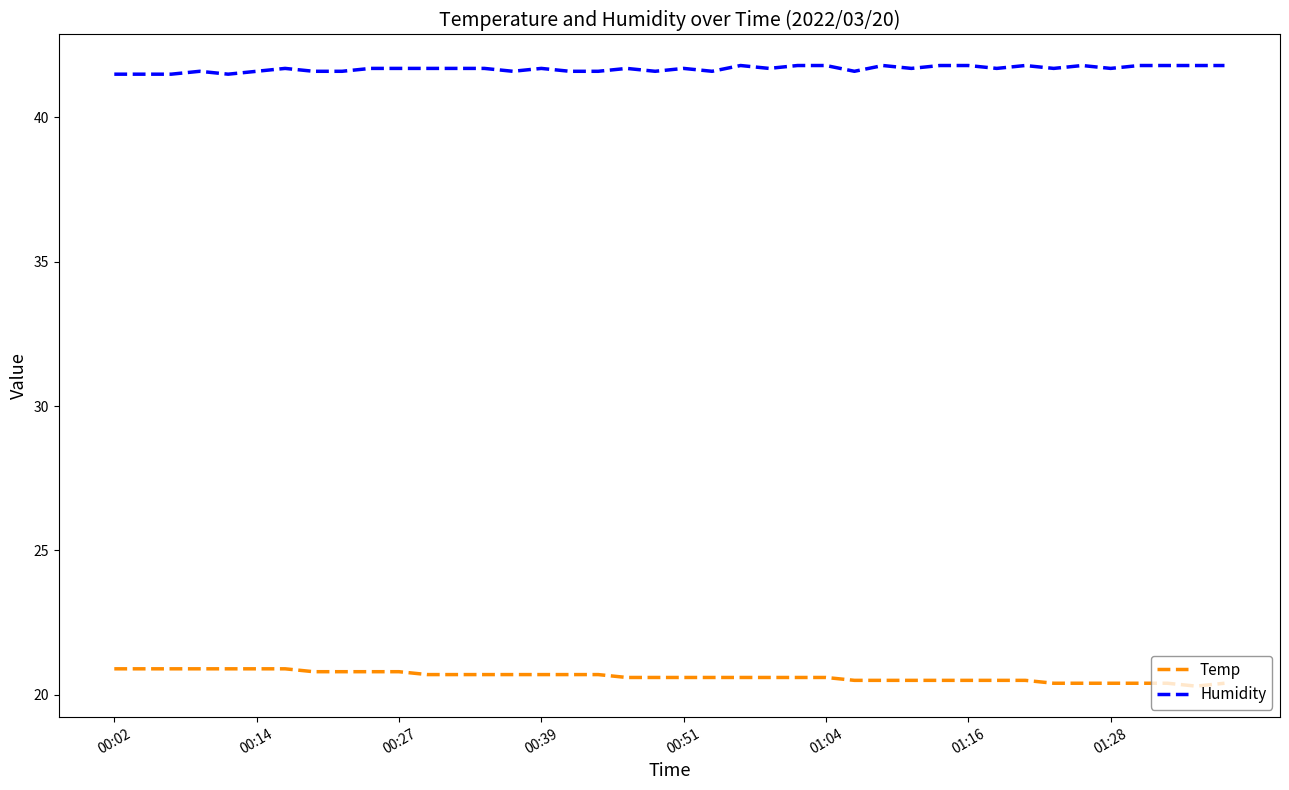

Which series has the largest total across all categories?

Humidity